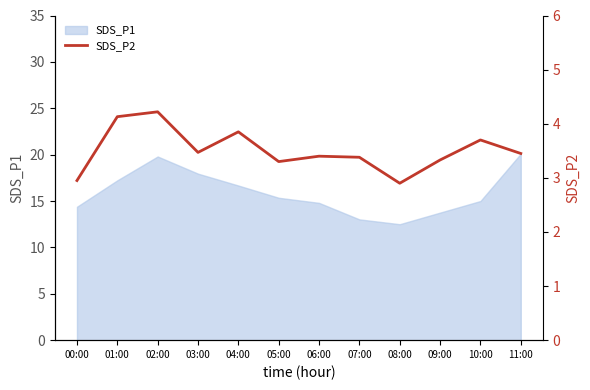

What is the lowest value of the SDS_P1 series?

12.5